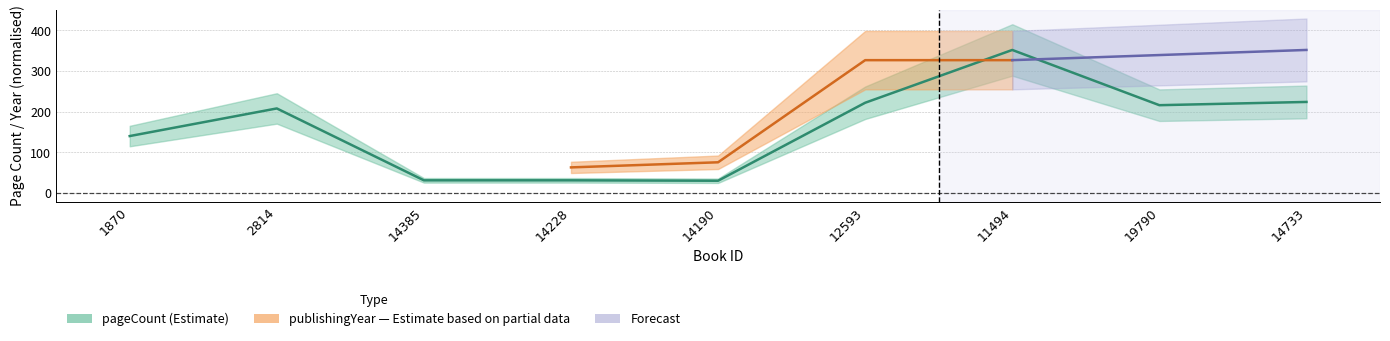

How many points are lower than both their immediate neighbors (excluding endpoints)?

2